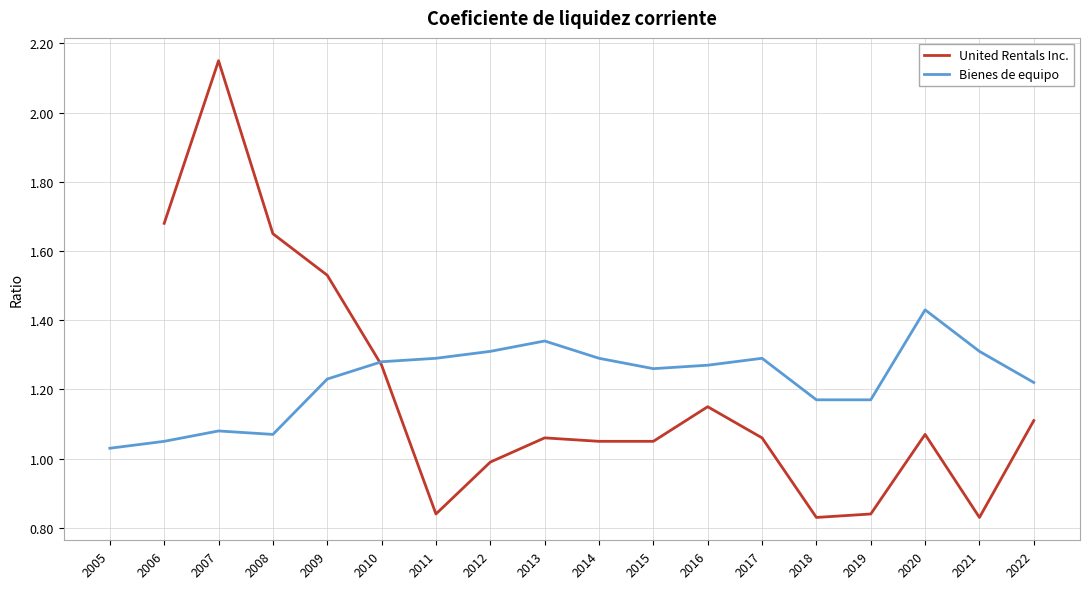

Is the value of Bienes de equipo at 2018 greater than the value of United Rentals Inc. at 2021?

Yes